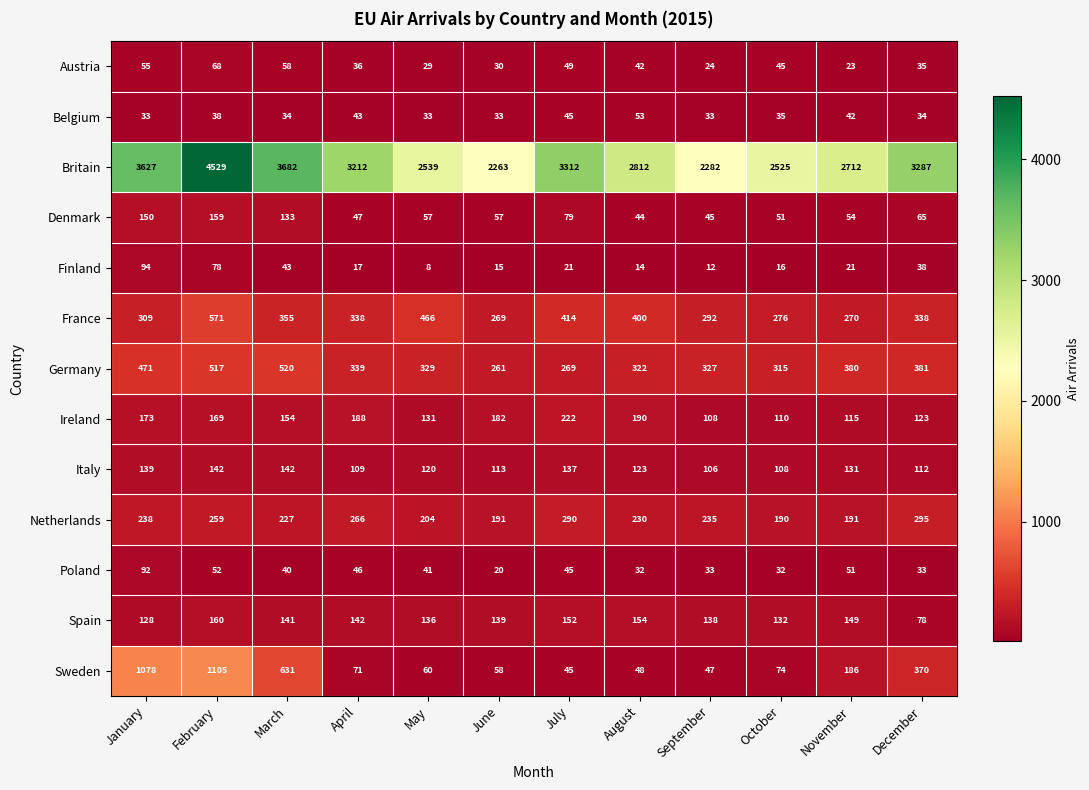

Which series has the largest total across all categories?

Britain